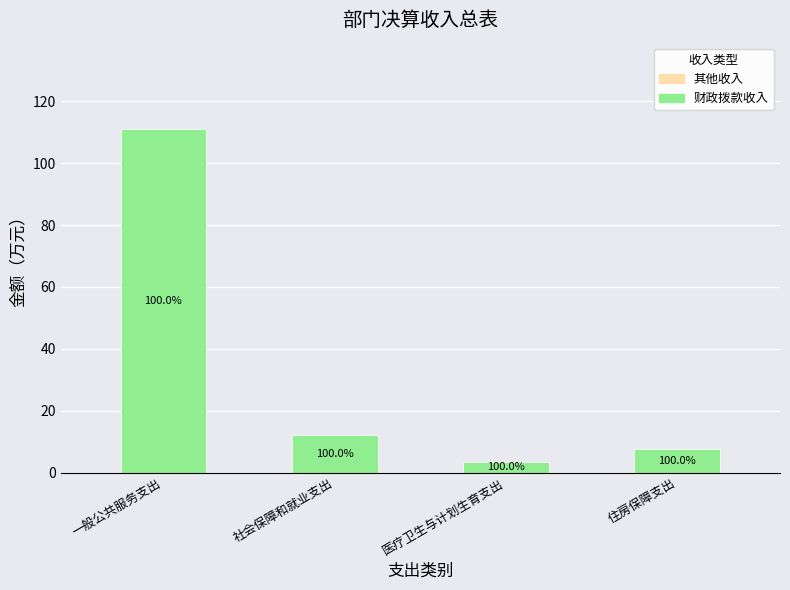

How many bars are there in total?

4